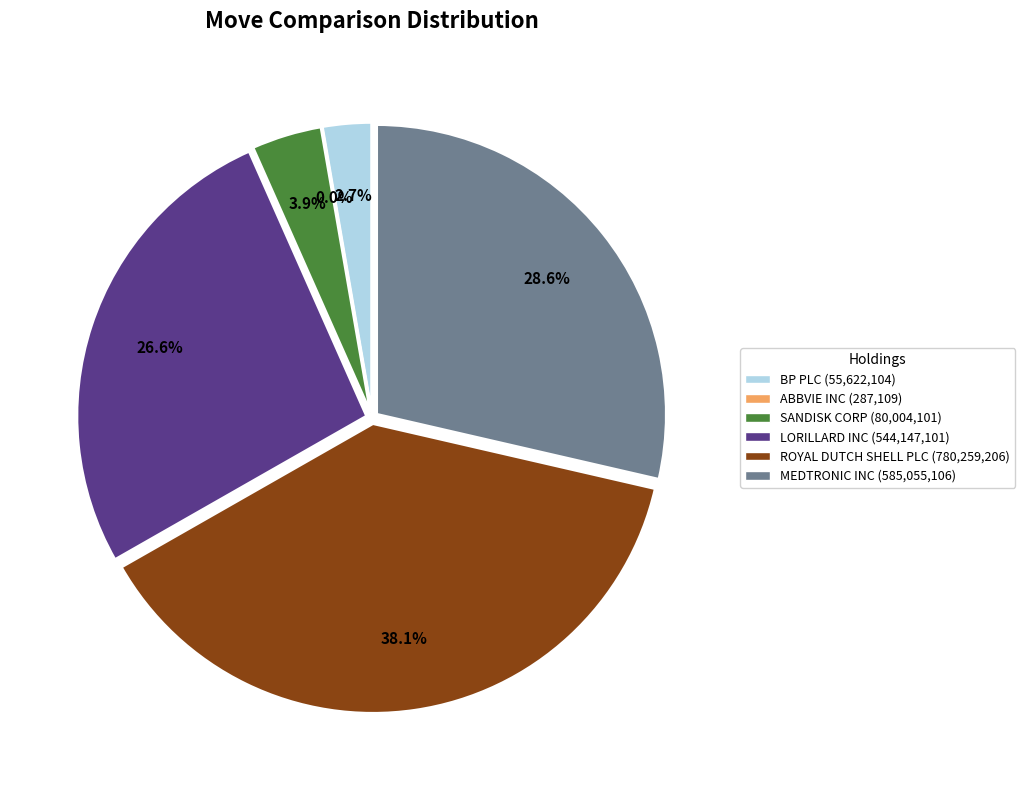

Which category has the smallest portion of the pie?

ABBVIE INC